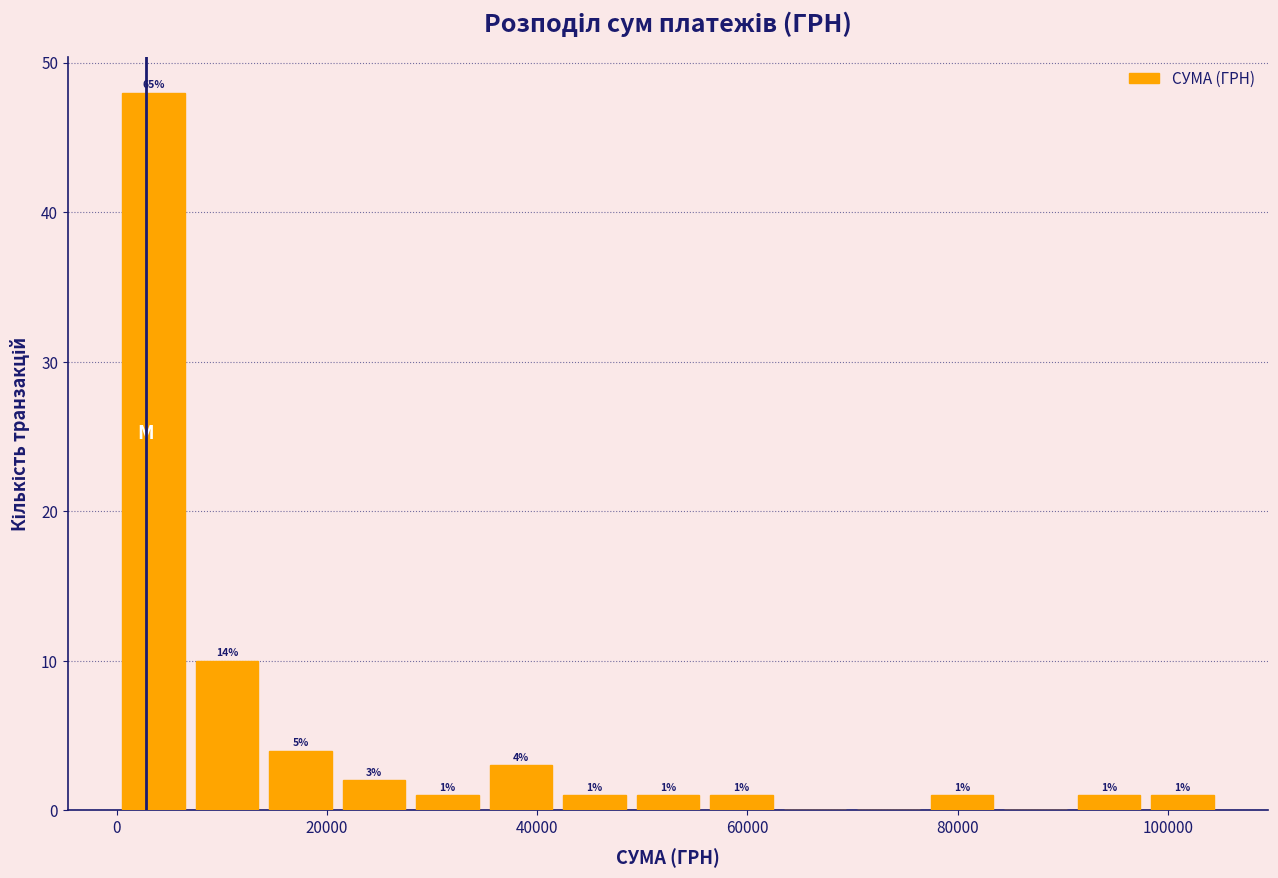

Around what value on the x-axis is the tallest bar? Give the approximate position of its centre, as read against the axis.

4000